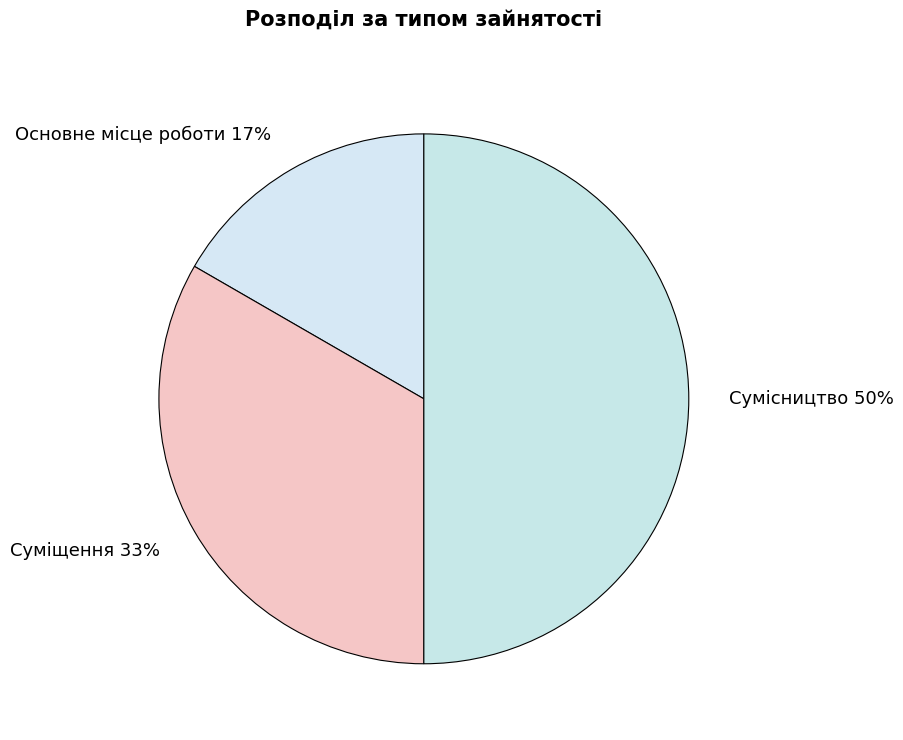

Which has a higher value, Основне місце роботи or Сумісництво?

Сумісництво